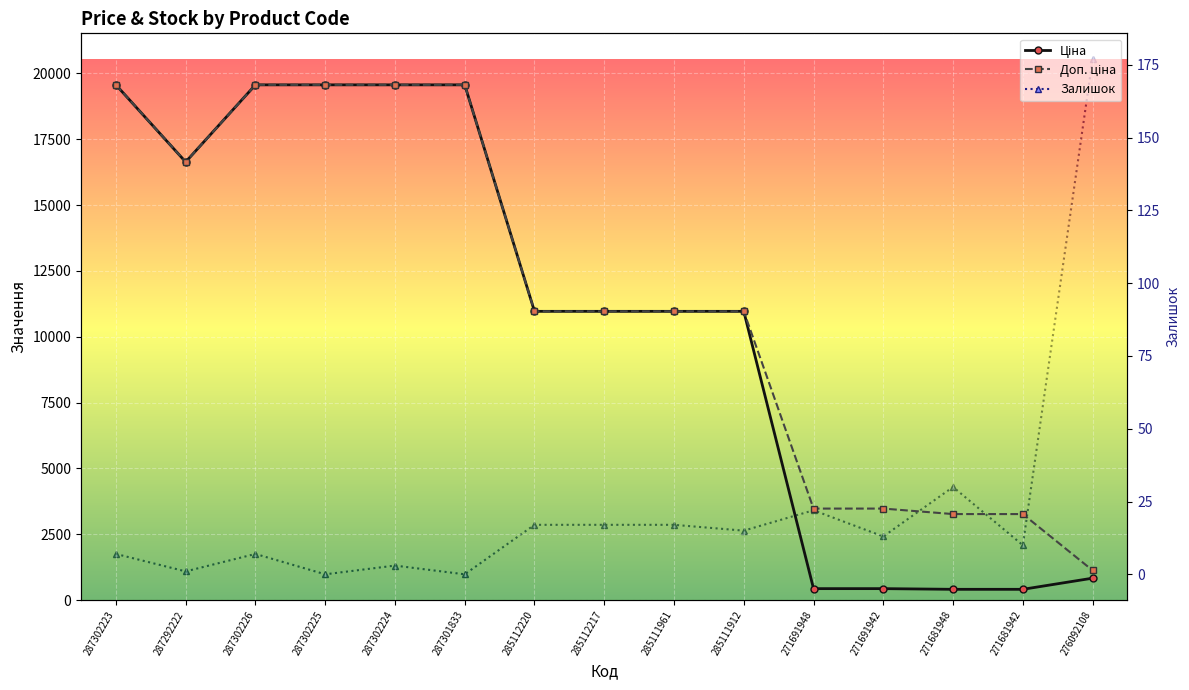

Which series has the largest total across all categories?

Доп. ціна